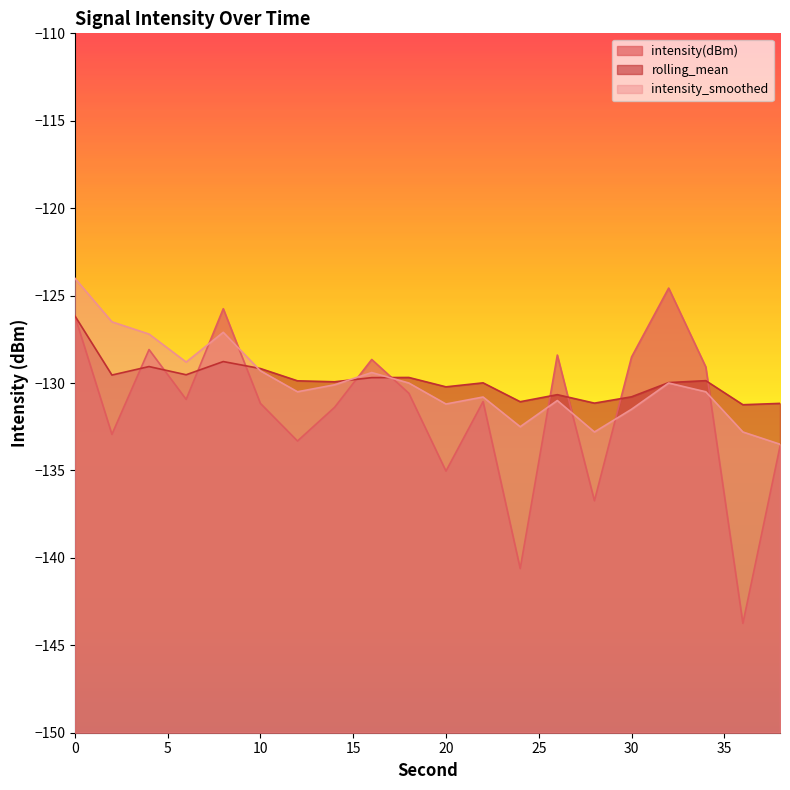

How many data points in intensity_smoothed are above -130?

7